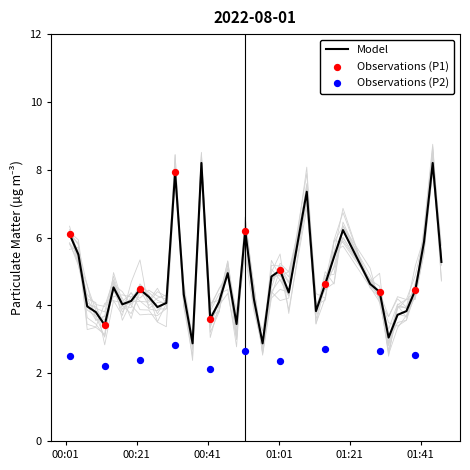

What is the maximum value for Model?

8.2